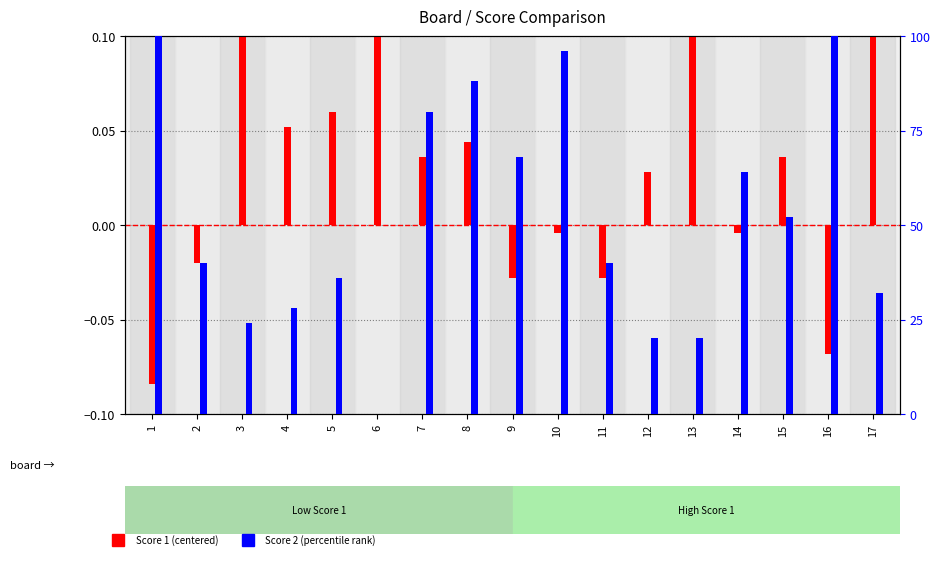

What is the difference between the maximum and minimum values in the Score 2 (percentile) series?

100.0